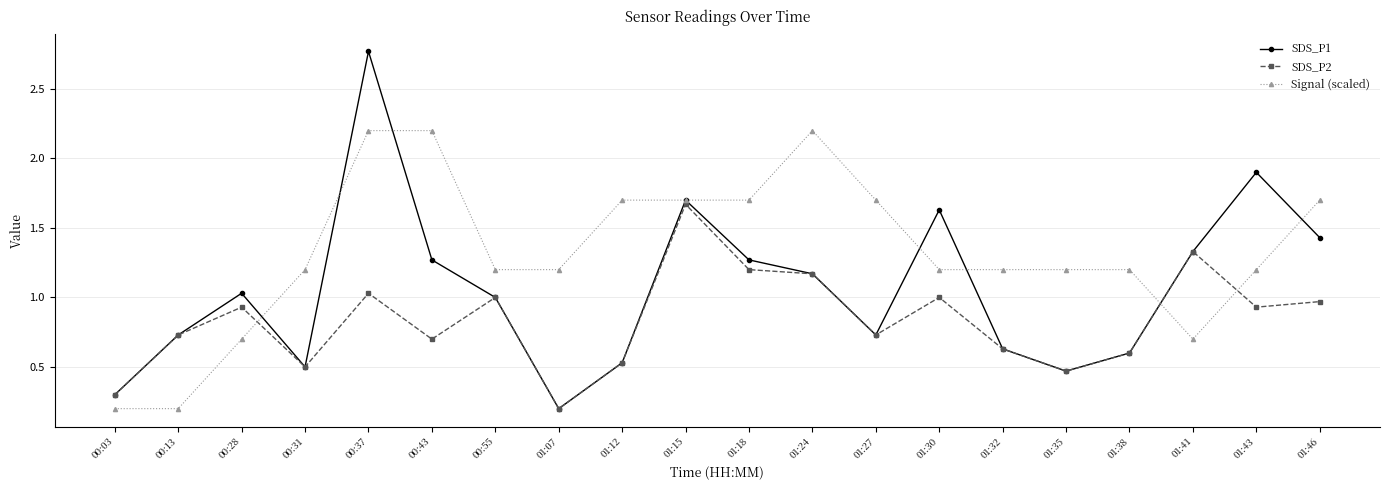

The value of SDS_P2 at 00:31 is 0.2. True or false?

False